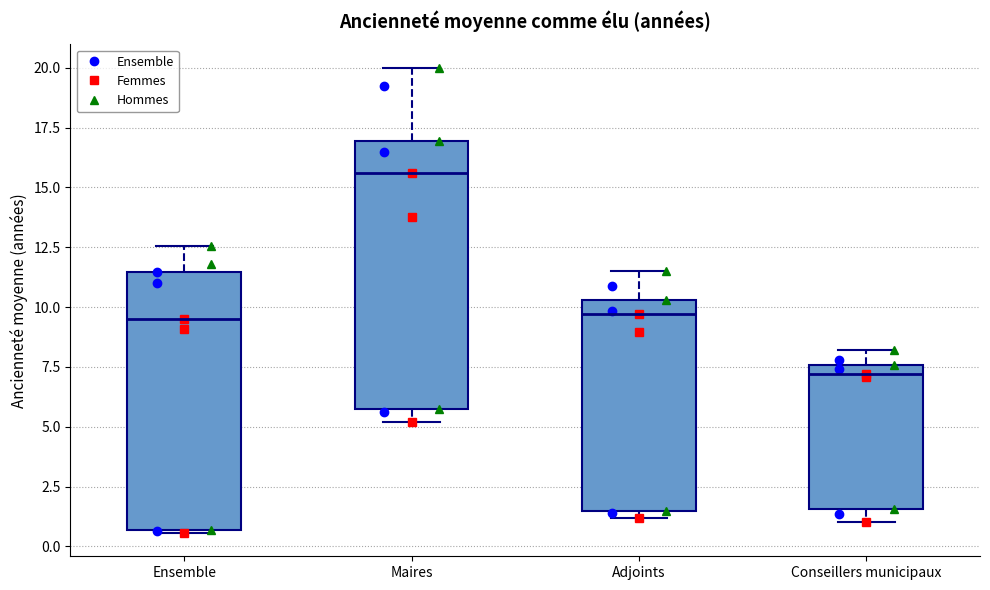

Which box has the highest median line?

Maires